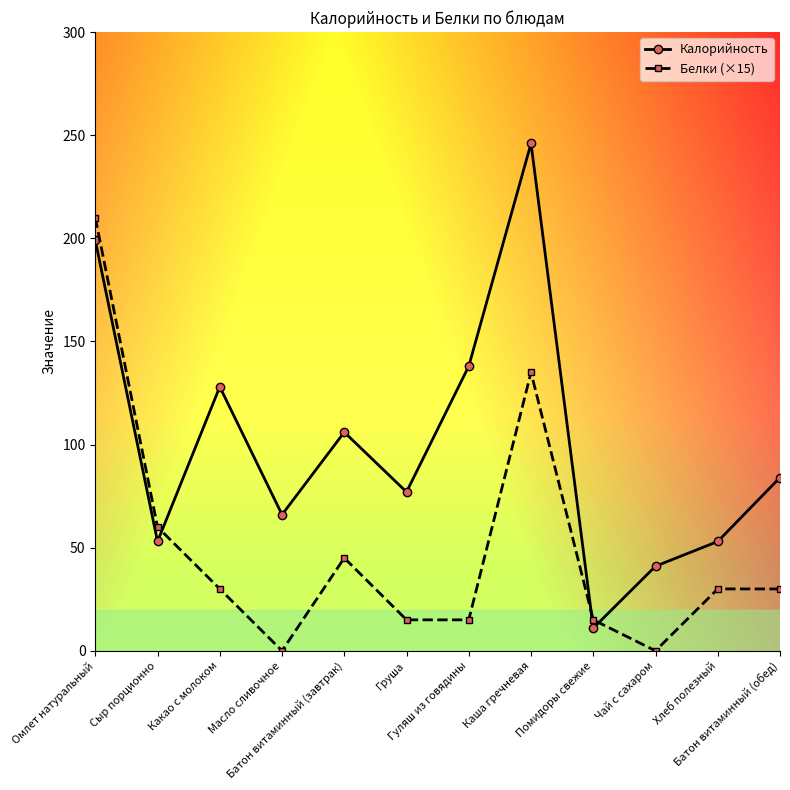

What is the total value across all series at Омлет натуральный?

409